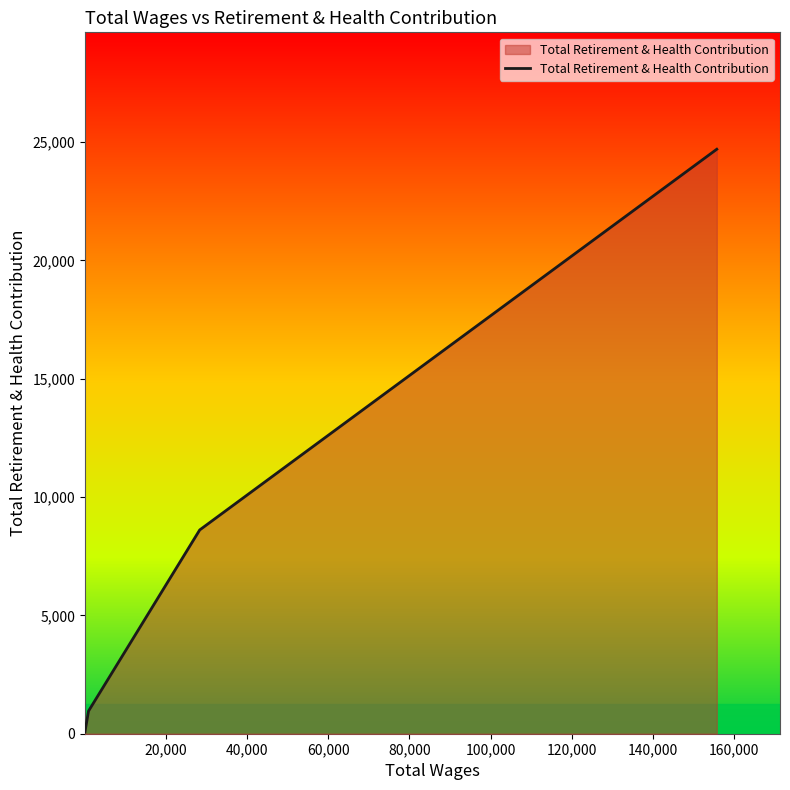

What is the greatest value displayed?

24695